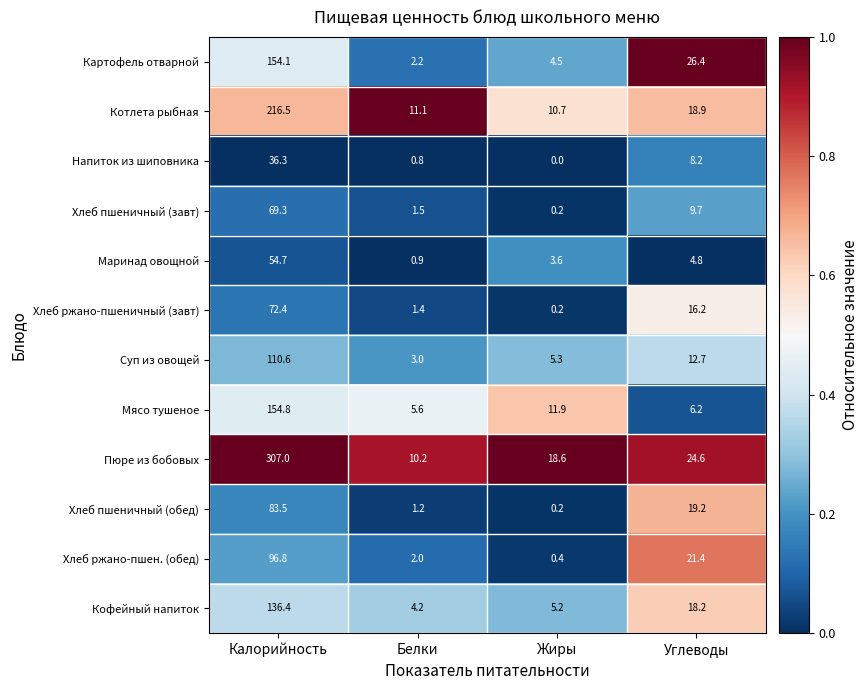

What value does the Пюре из бобовых series have at Жиры?

18.6